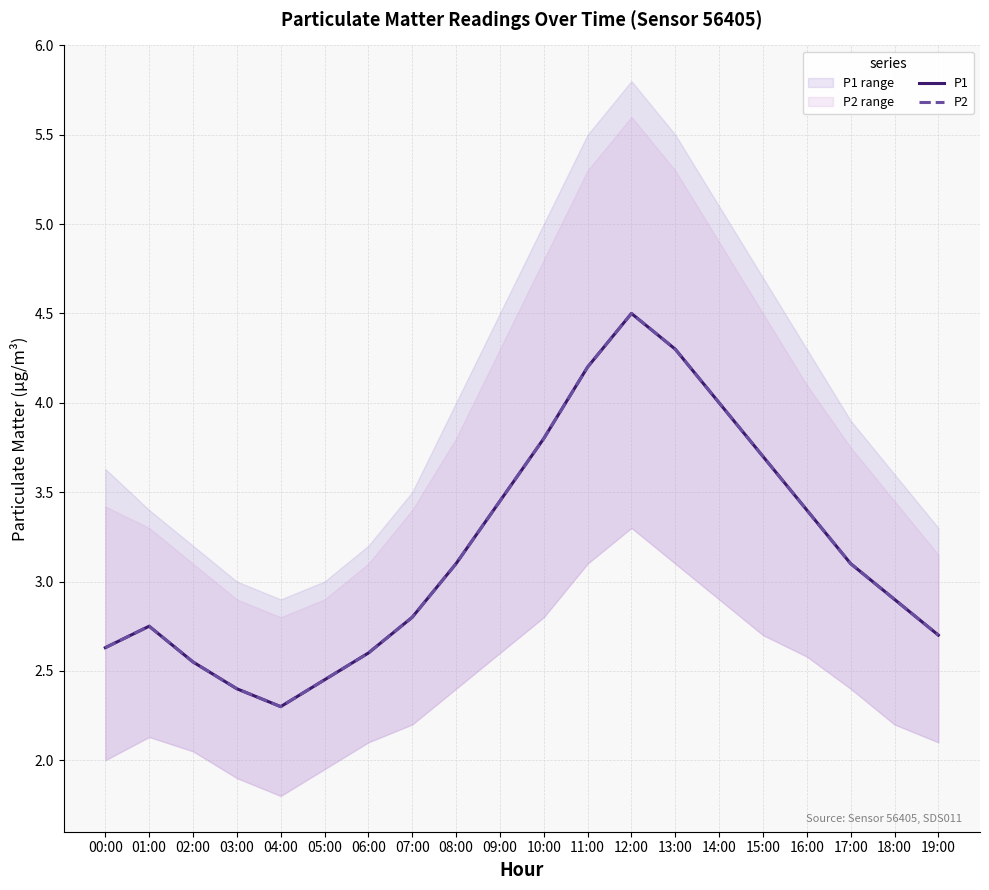

List the labels in order of P1 value, smallest first.

04:00, 03:00, 05:00, 02:00, 06:00, 00:00, 19:00, 01:00, 07:00, 18:00, 08:00, 17:00, 16:00, 09:00, 15:00, 10:00, 14:00, 11:00, 13:00, 12:00